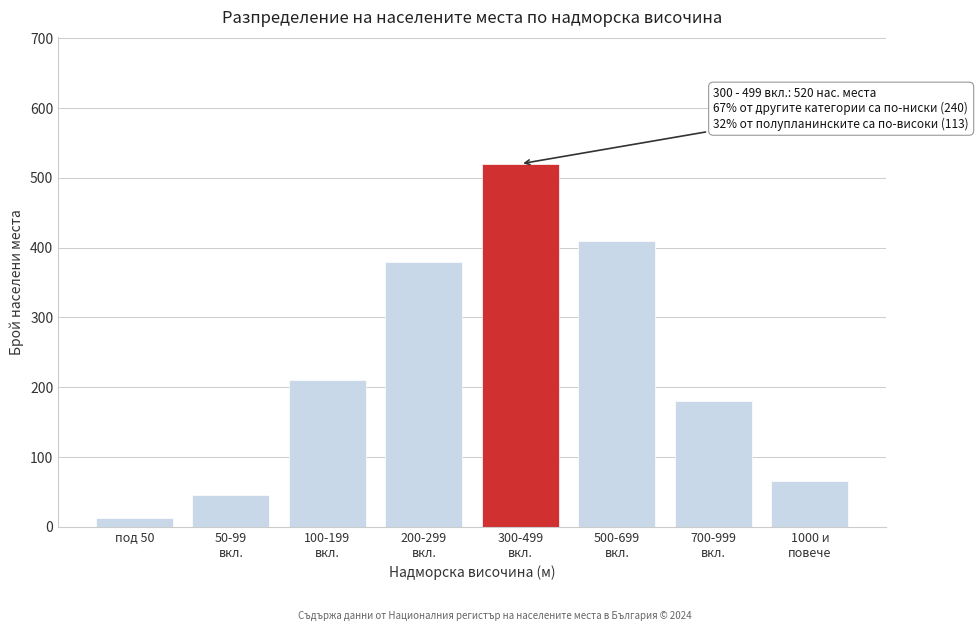

What is the value of the 2nd bar from the left?

45